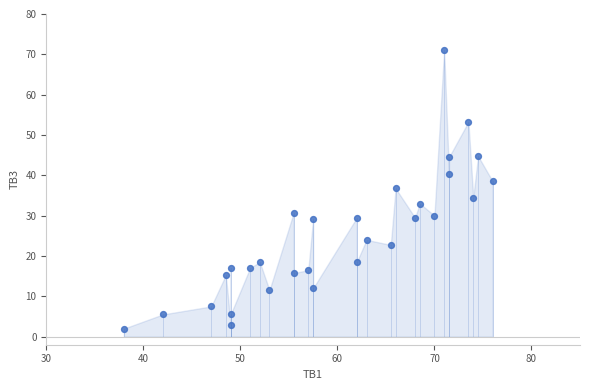

What is the range of X values (max minus min)?

38.0